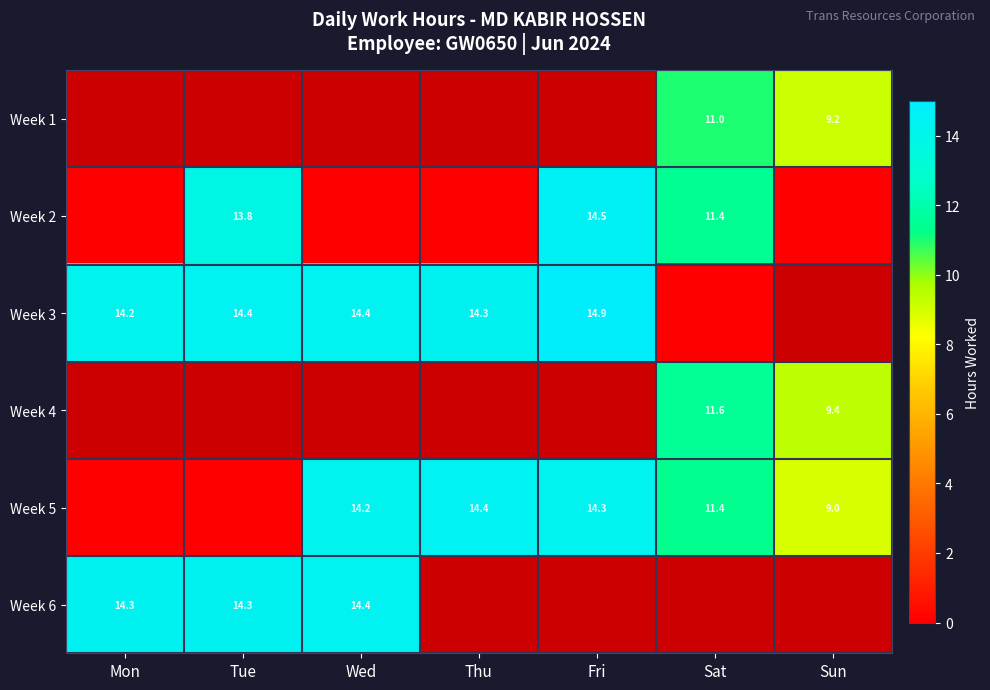

True or false: Week 4 has a value of 11.6 at Sat.

True